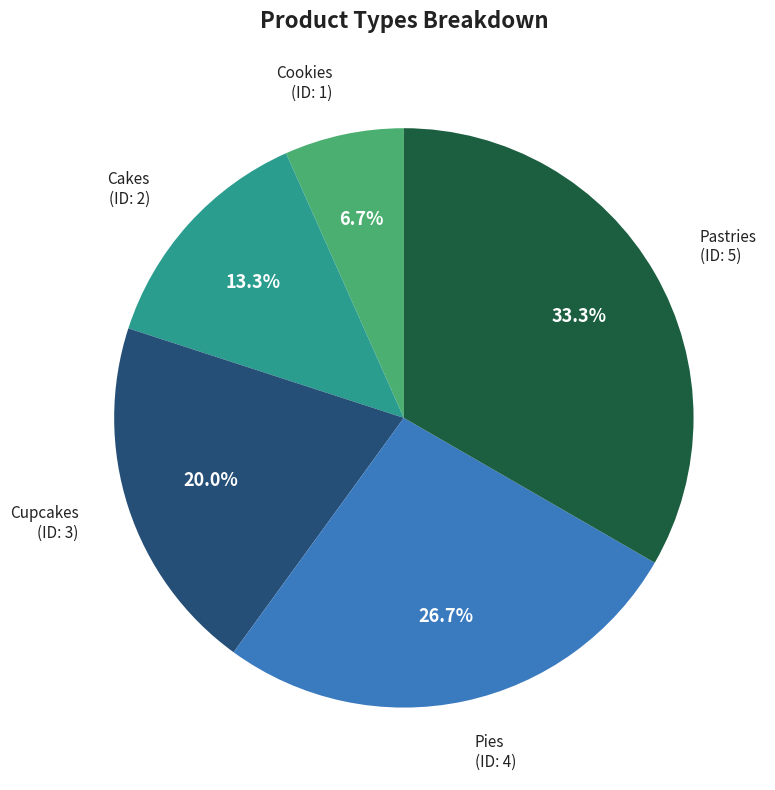

To the nearest percent, what is the average slice percentage?

20%